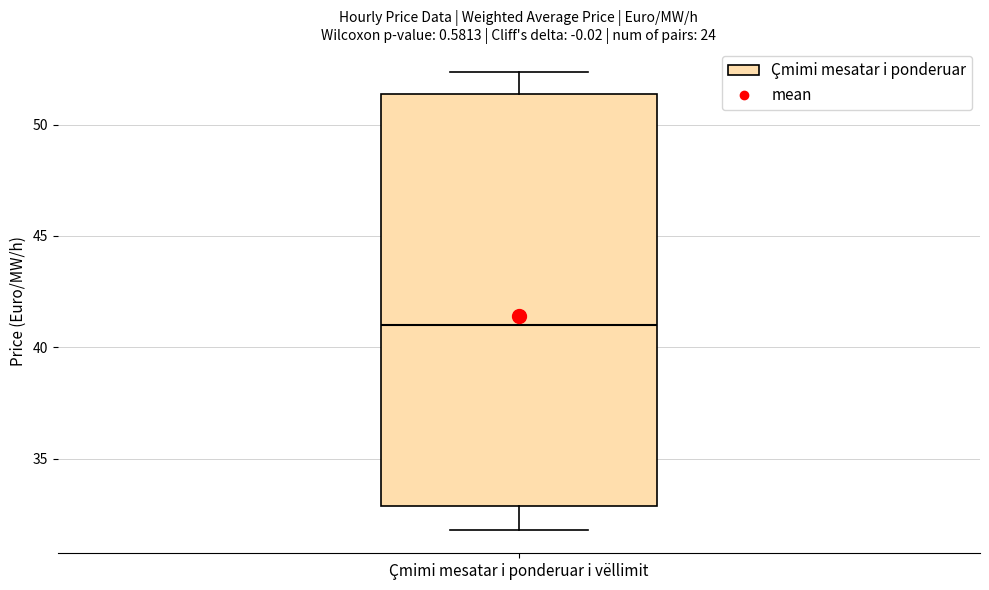

Where is the lower edge of the box for Çmimi mesatar i ponderuar i vëllimit on the y-axis? The values are not printed on the chart, so give them approximately, as read against the axis.

33.0